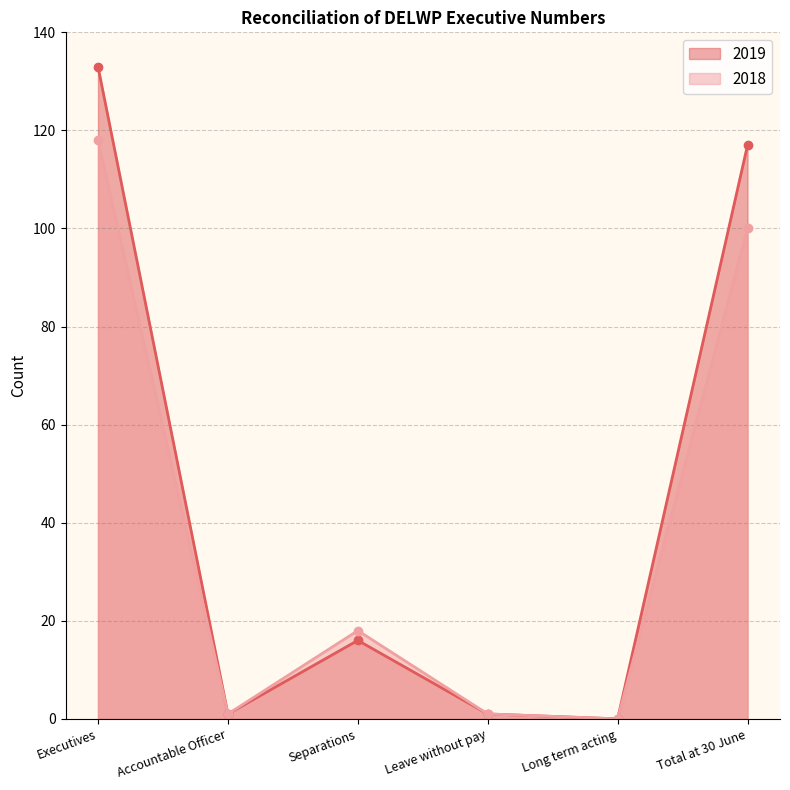

Which has a higher value, Long term acting or Leave without pay?

Leave without pay